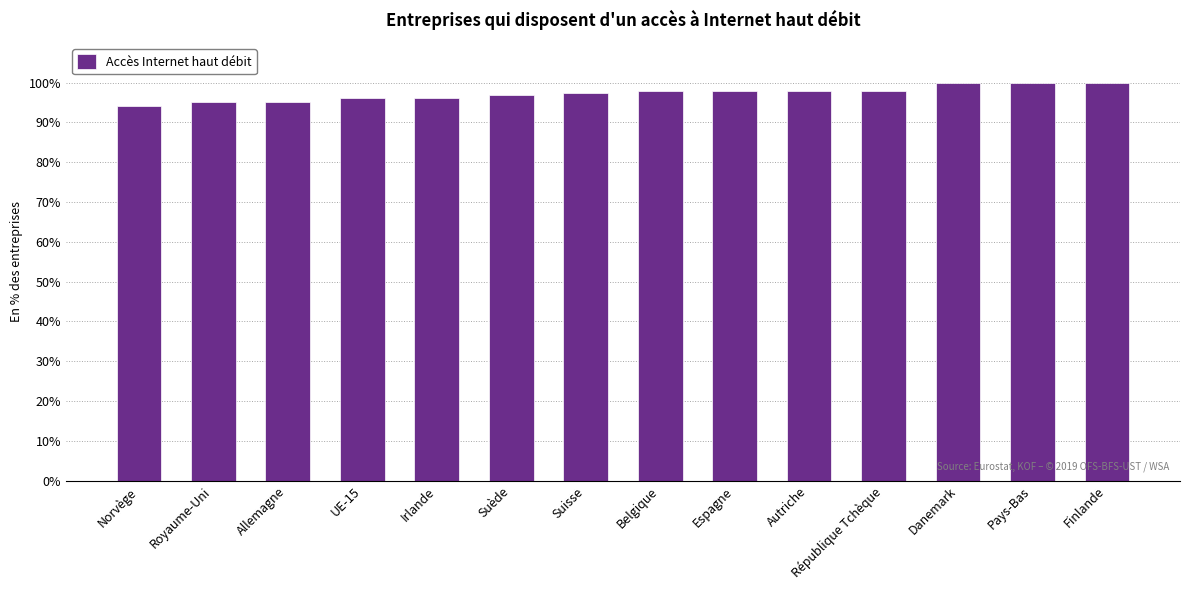

Between Pays-Bas and Norvège, which is larger?

Pays-Bas